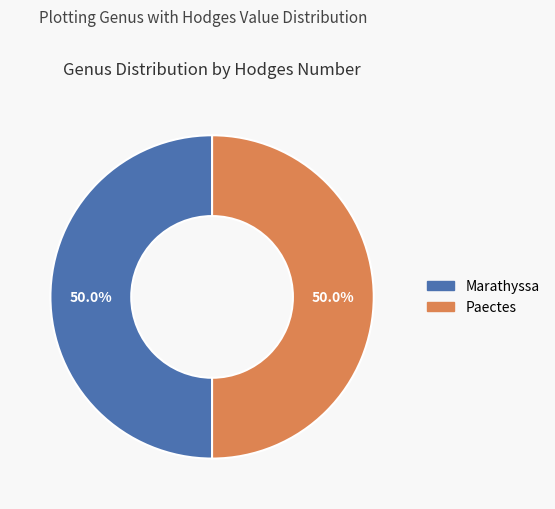

True or false: Marathyssa accounts for 57% of the total.

False